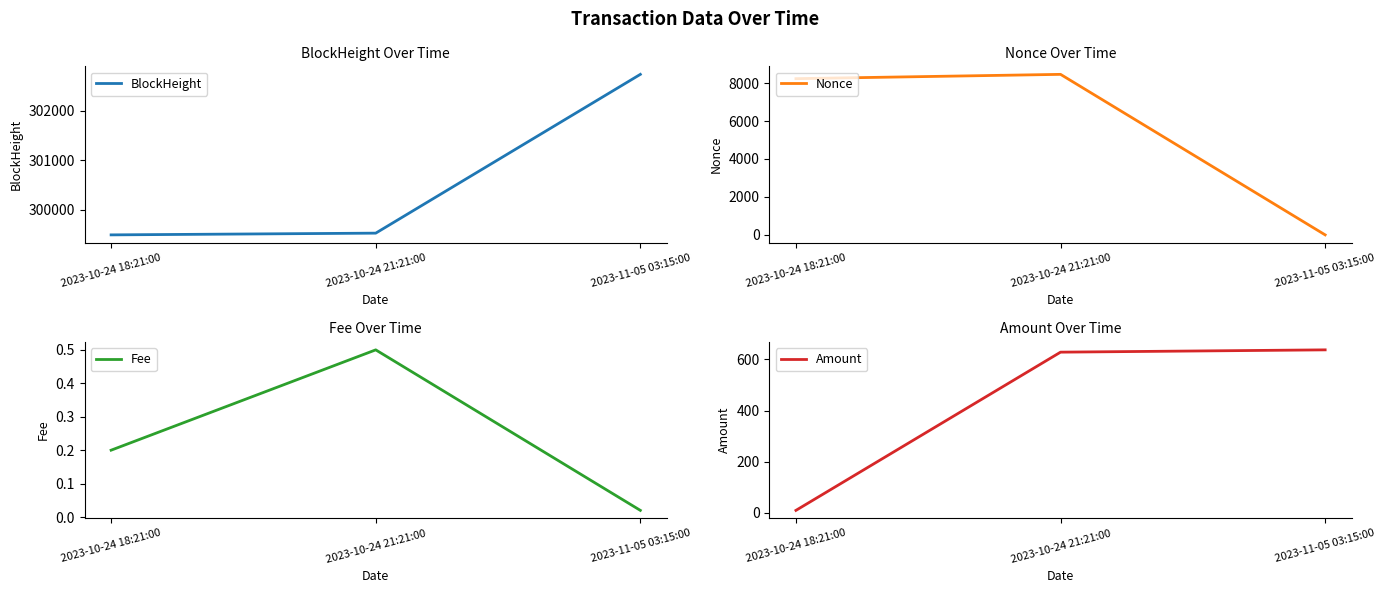

Which series has the largest total across all categories?

BlockHeight